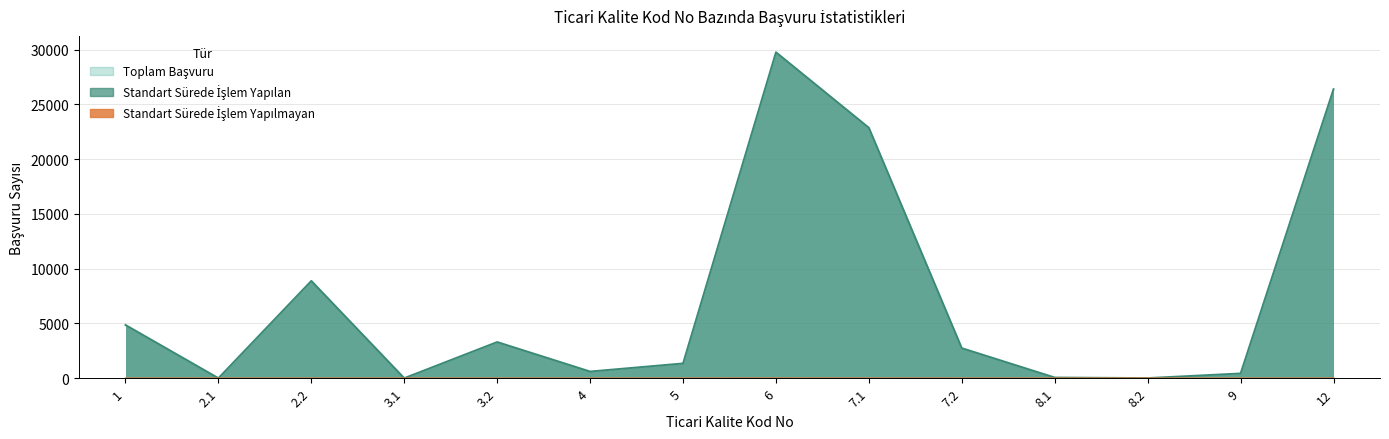

How many lines are shown in the chart?

2